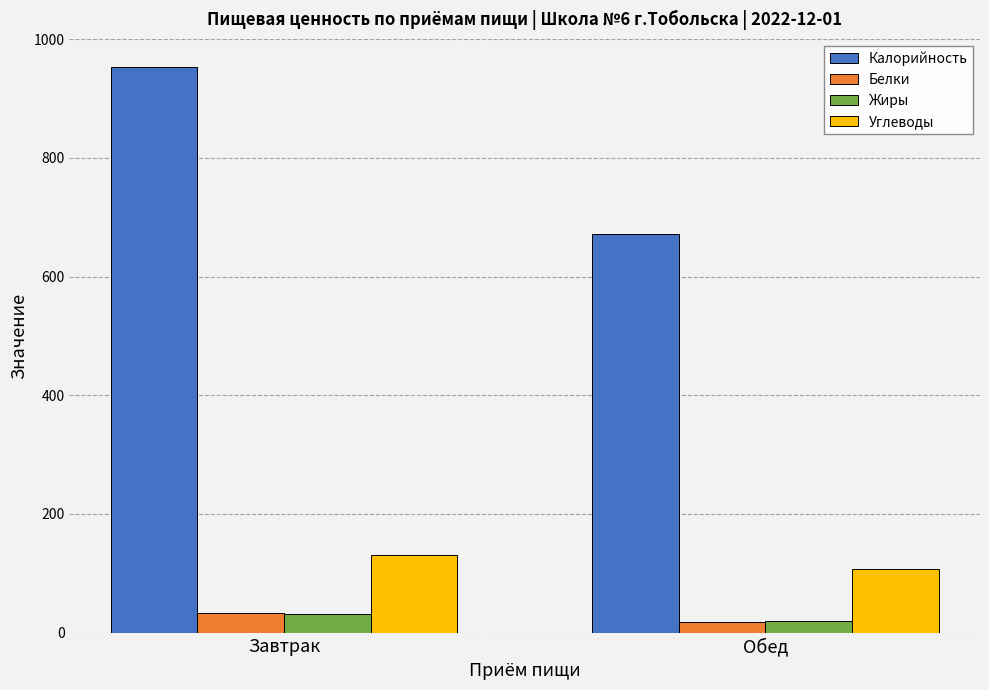

Is the value of Калорийность at Обед greater than the value of Углеводы at Завтрак?

Yes